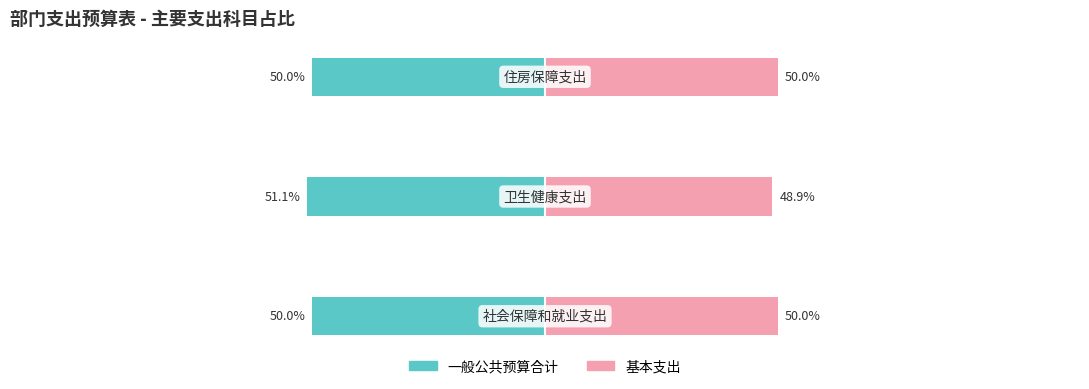

Which series has the widest spread of values?

一般公共预算合计